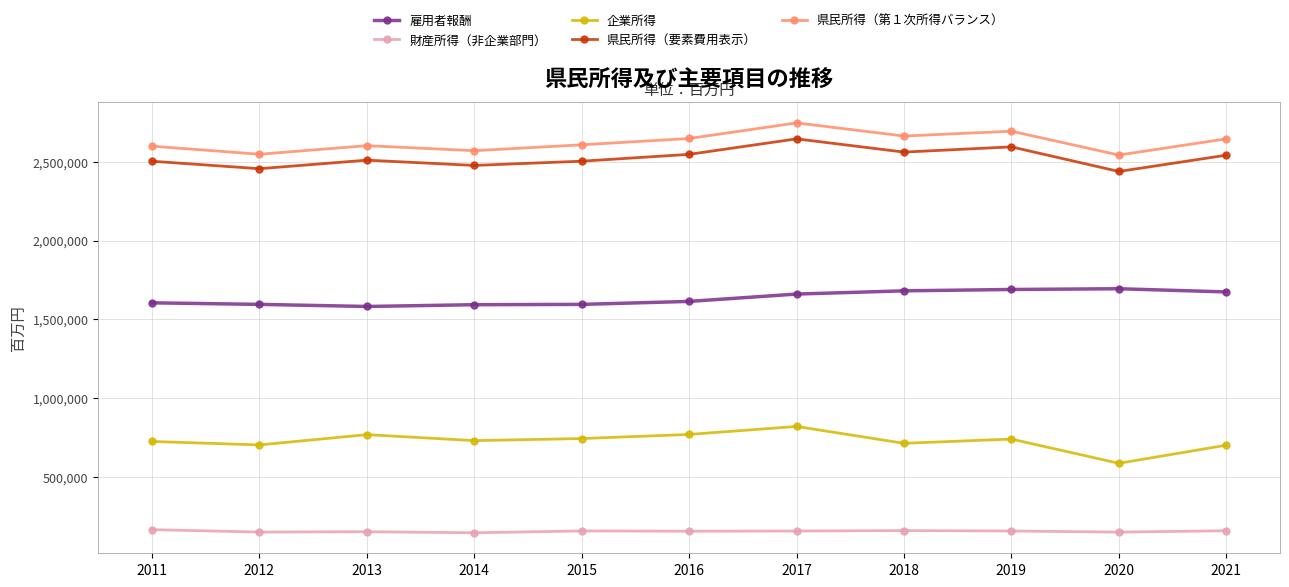

Is this an area chart (filled region under the line)?

No